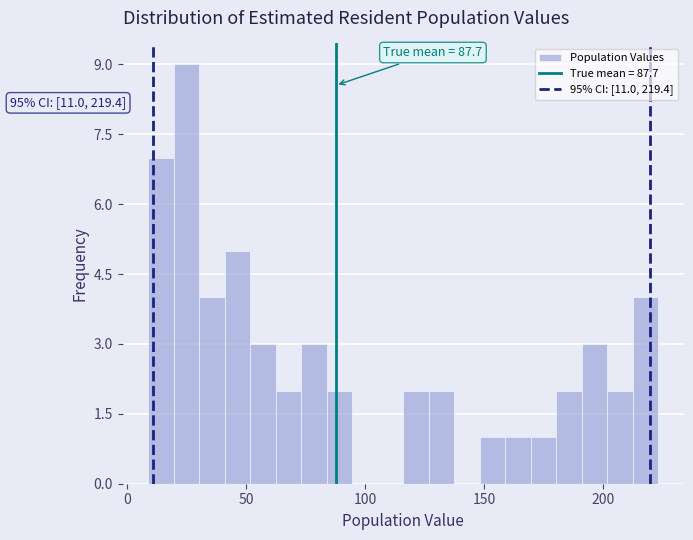

Read against the x-axis, roughly where is the centre of the tallest bar?

25